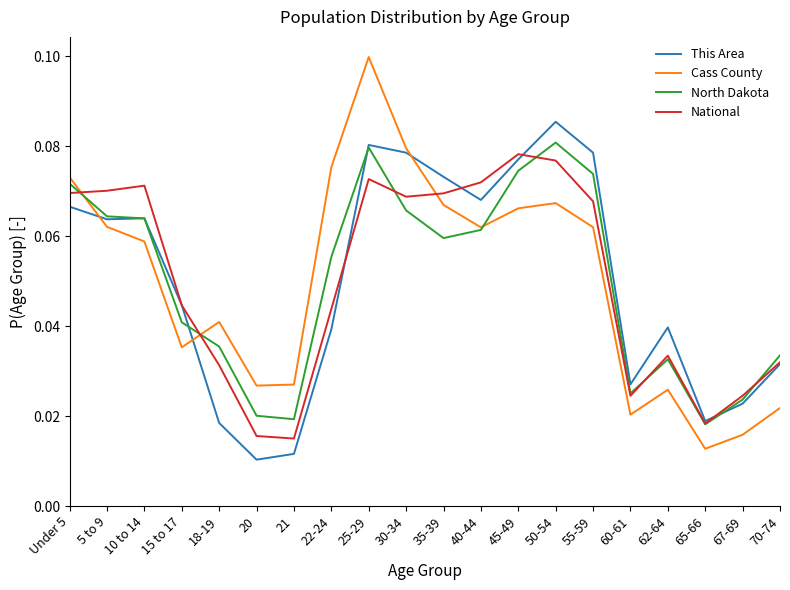

At how many categories does at least one series exceed 0?

20